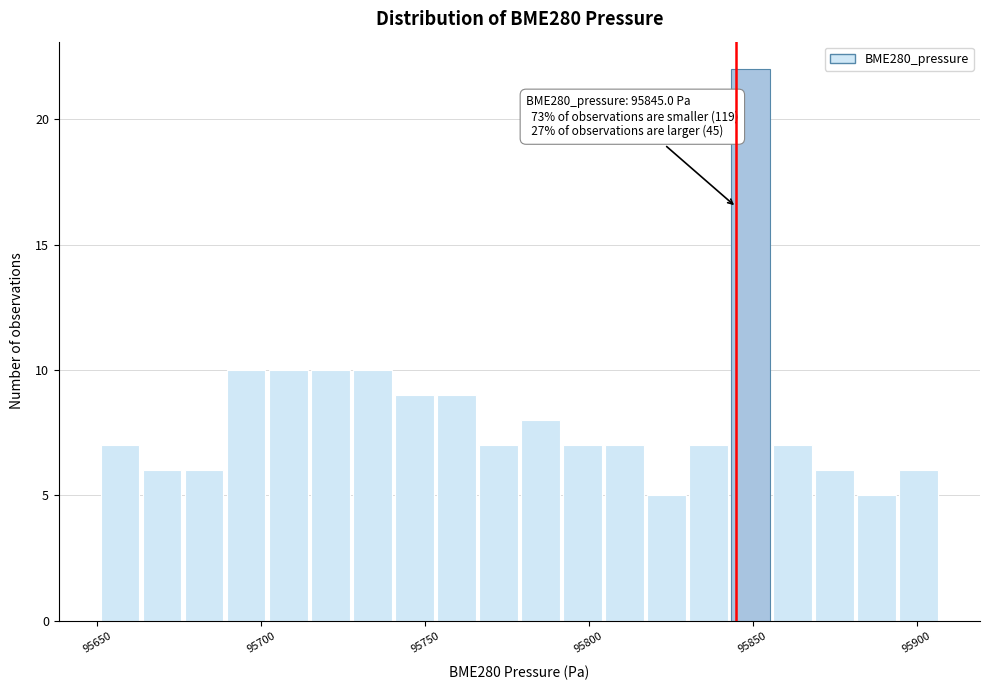

Read against the x-axis, roughly where is the centre of the tallest bar?

95850